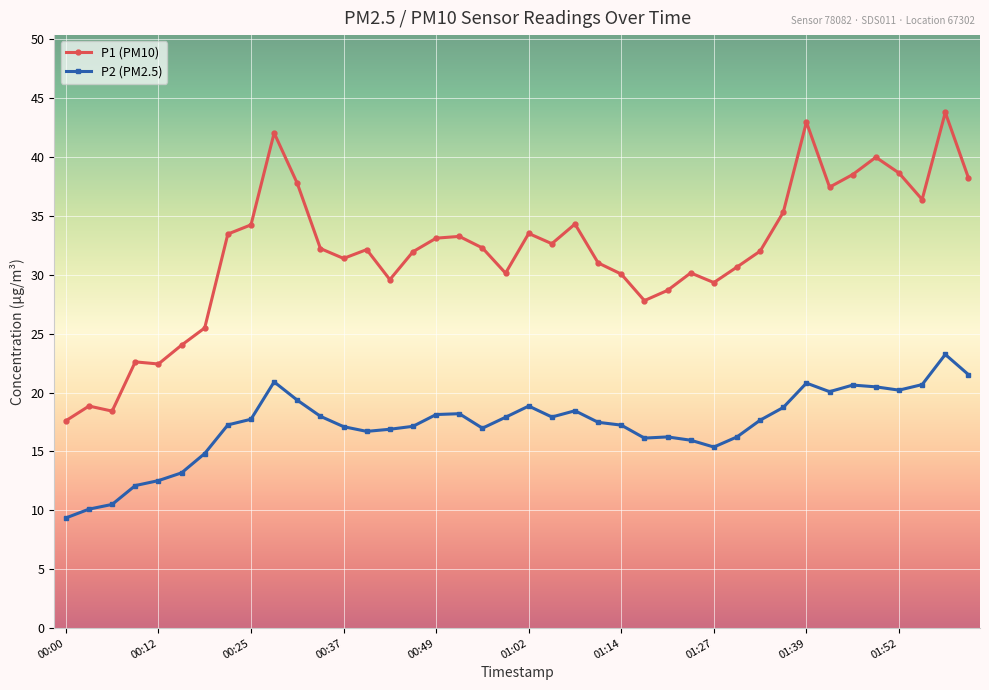

What is the lowest value of the P1 (PM10) series?

17.6